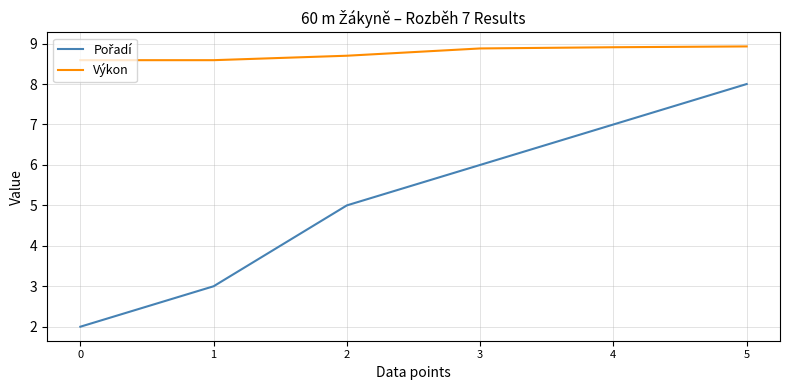

Count the Výkon values in the range 8 to 9.

6